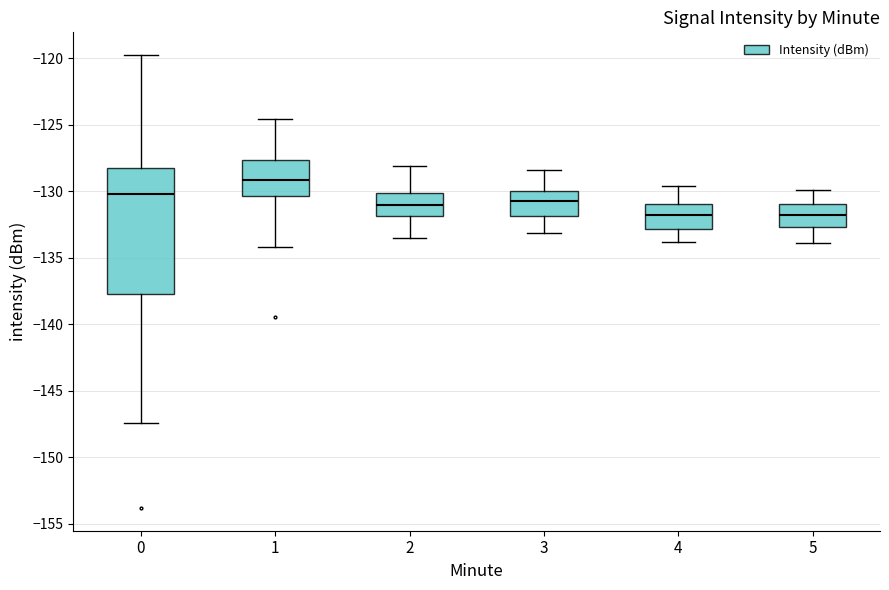

Reading left to right, transcribe this box plot: for each box, give where its median line is, the range the box spans, and where its two whiskers end, as read against the y-axis. The values are not printed on the chart, so give them approximately, as read against the axis.

0: median -130.0, box -137.5 to -128.0, whiskers -147.5 to -120.0
1: median -129.0, box -130.5 to -127.5, whiskers -134.0 to -124.5
2: median -131.0, box -132.0 to -130.0, whiskers -133.5 to -128.0
3: median -130.5, box -132.0 to -130.0, whiskers -133.0 to -128.5
4: median -132.0, box -133.0 to -131.0, whiskers -134.0 to -129.5
5: median -131.5, box -132.5 to -131.0, whiskers -134.0 to -130.0